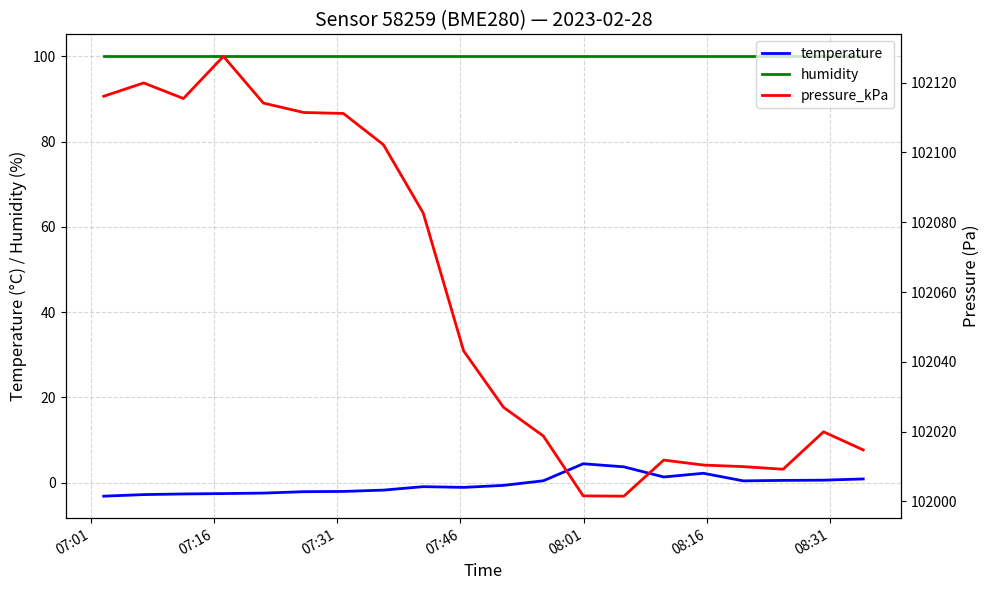

What is the value of the pressure_kPa point at the 10th from the left?

102043.1